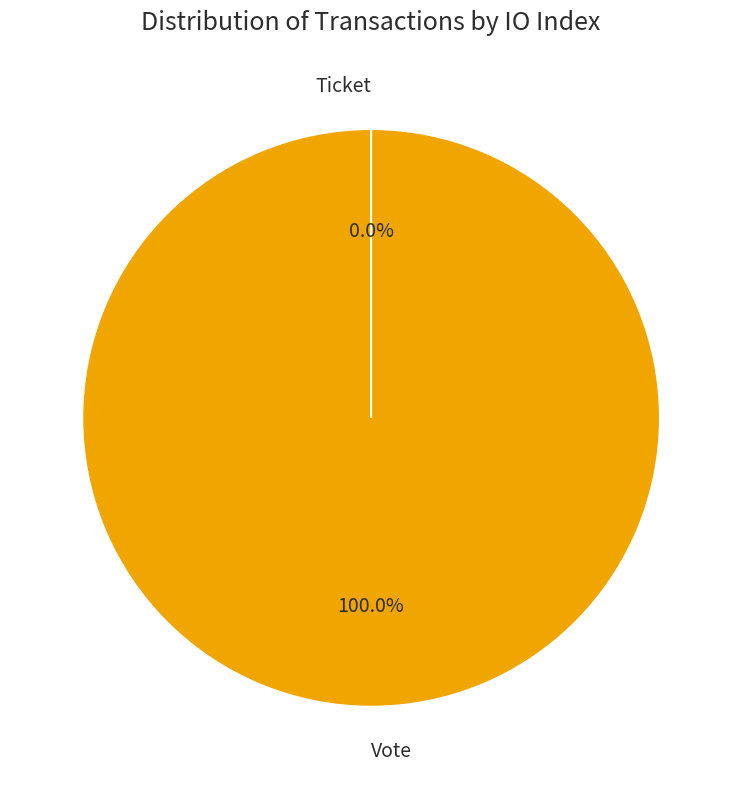

Rank the categories by value from highest to lowest.

Vote, Ticket